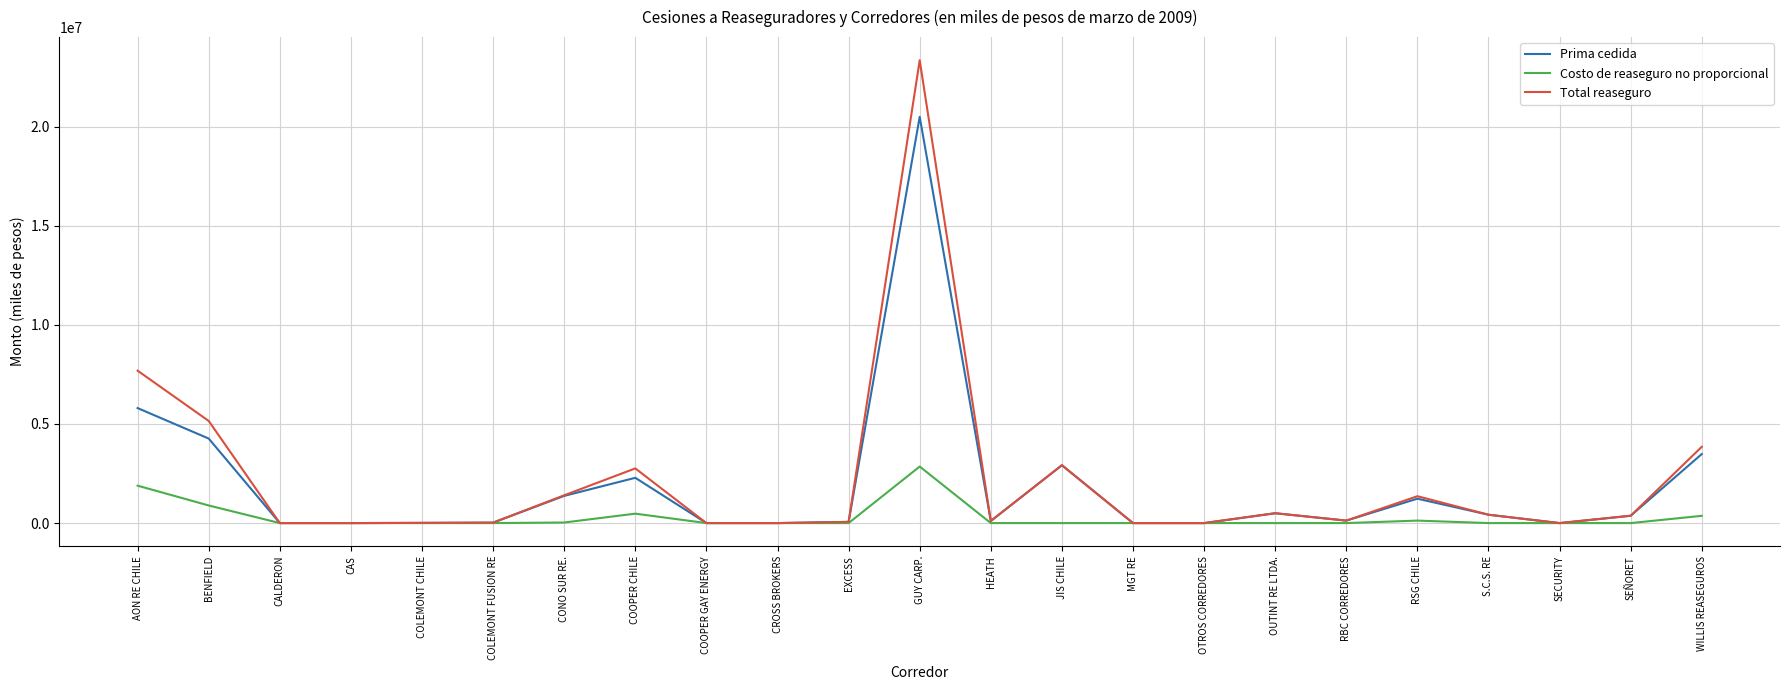

At which category does the chart reach its peak across all series?

GUY CARP.